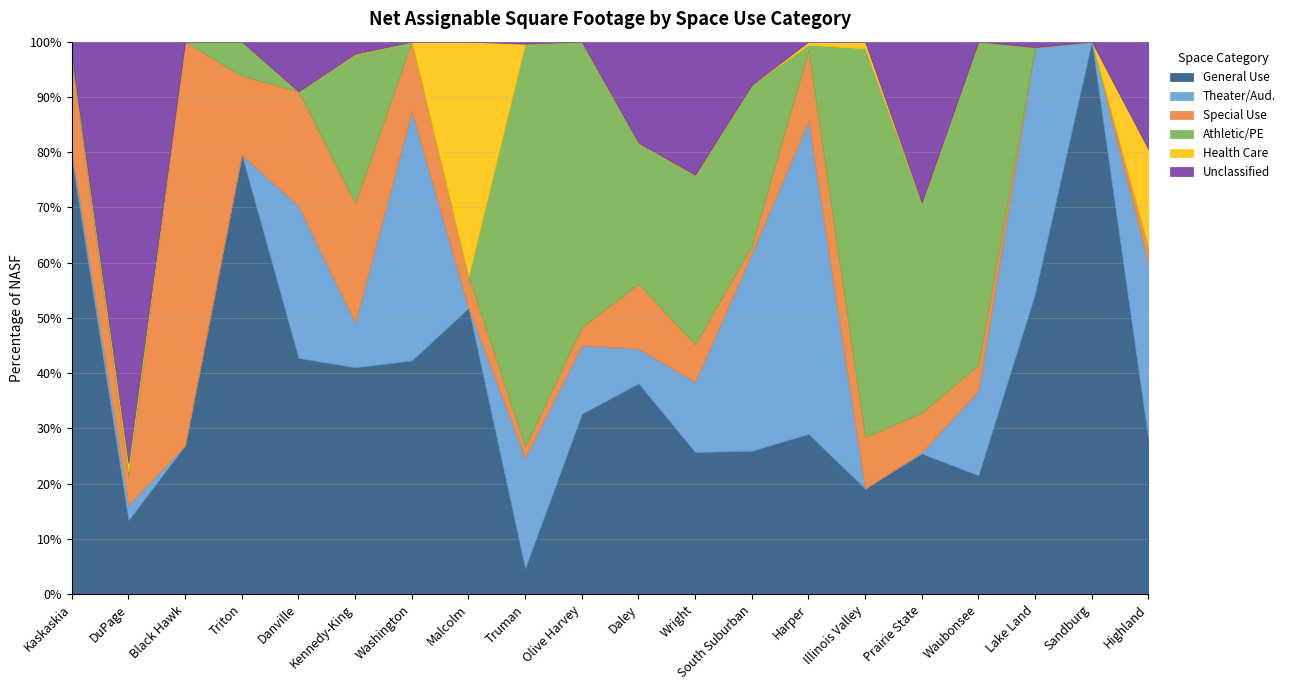

The Athletic/PE series shows 32359 at Kennedy-King. True or false?

True